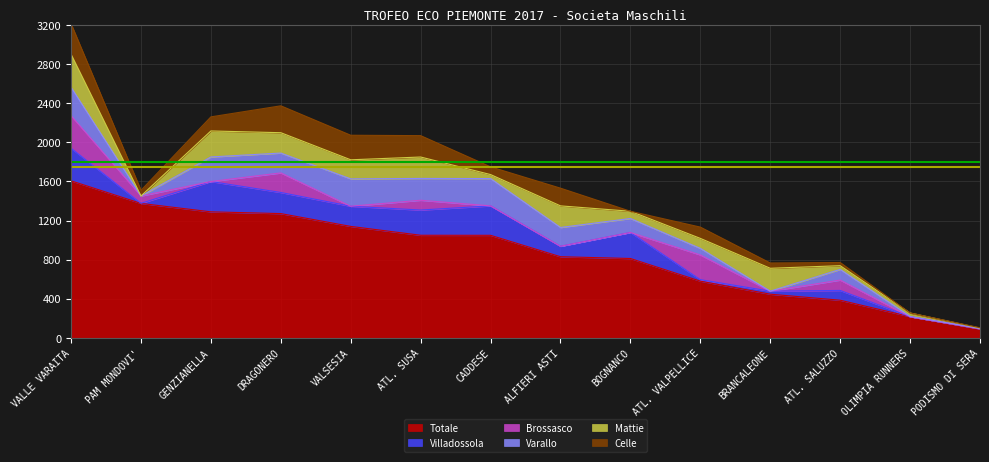

What is the label of the 7th point from the right?

ALFIERI ASTI